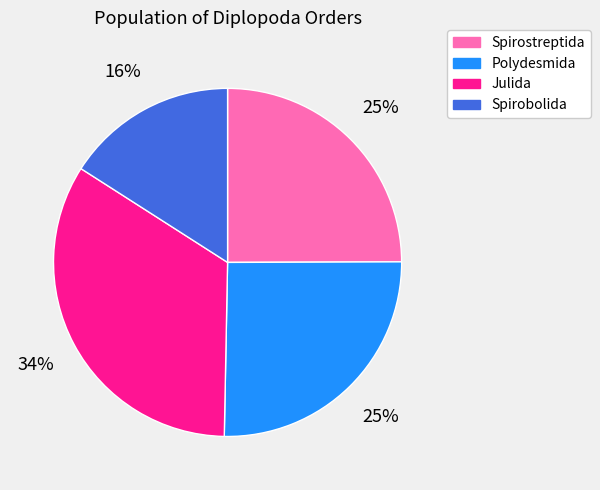

What is the largest slice in the pie chart?

Julida